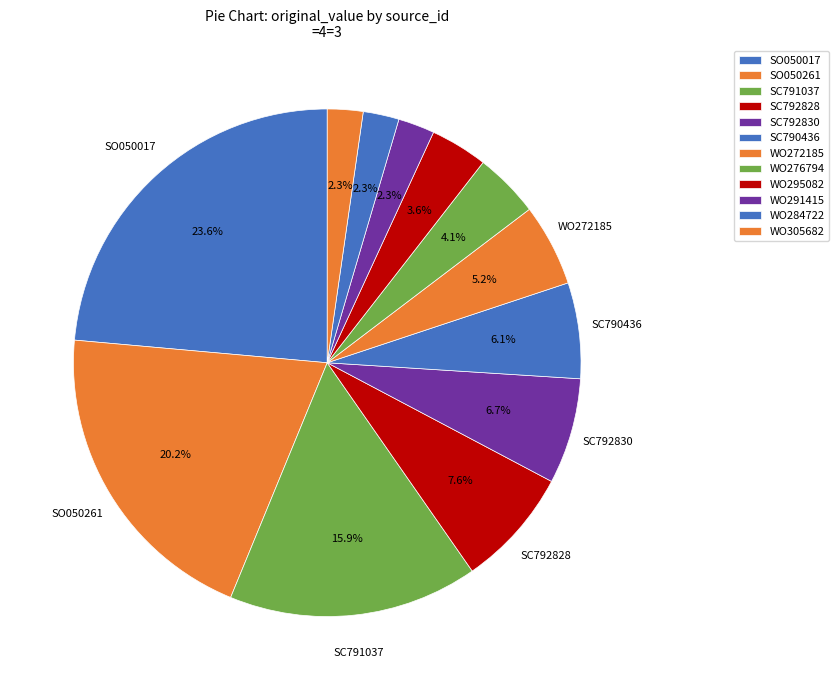

How much of the chart is everything except WO272185?

94.8%